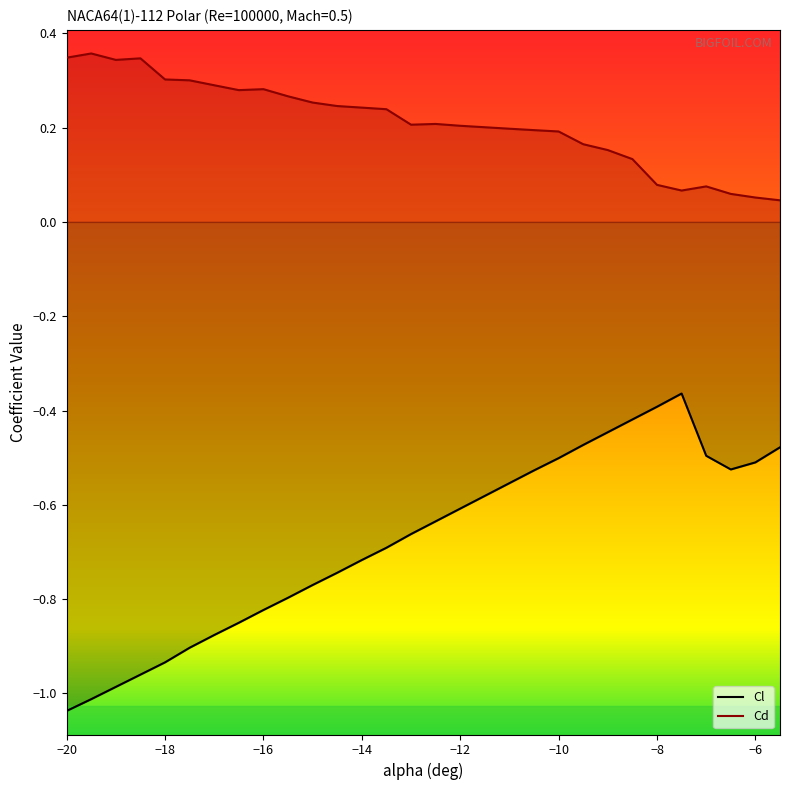

Which category has the highest value in the Cd series?

-19.5